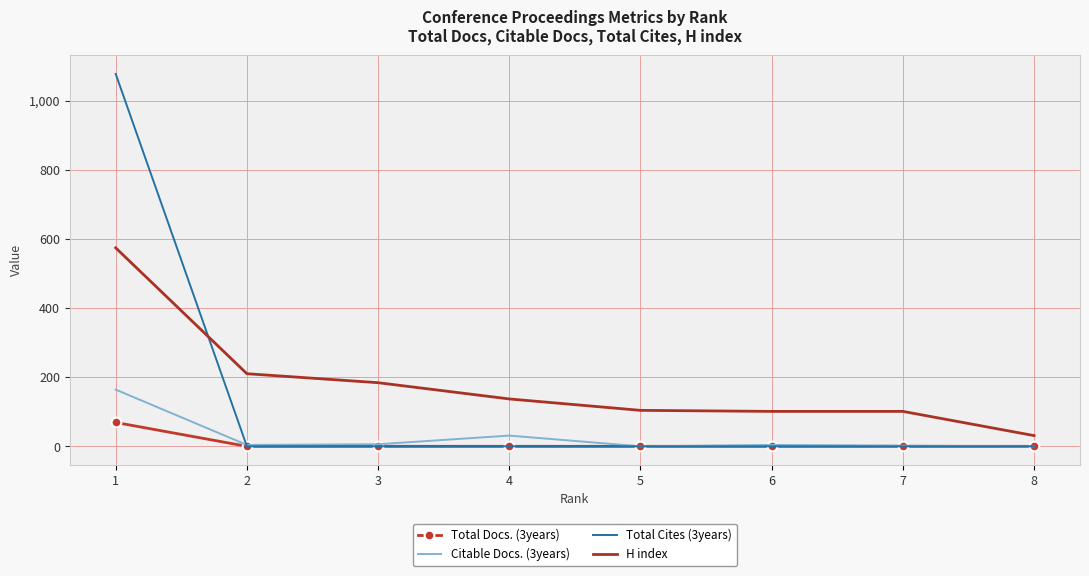

True or false: Citable Docs. (3years) has a value of 4 at 6.

True